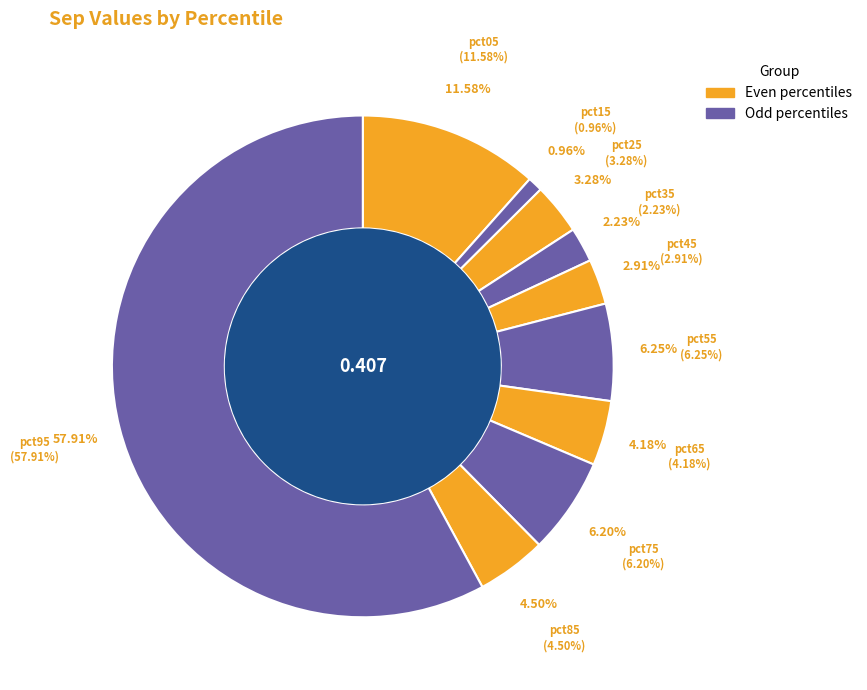

Is the sum of pct05 and pct55 greater than half?

No